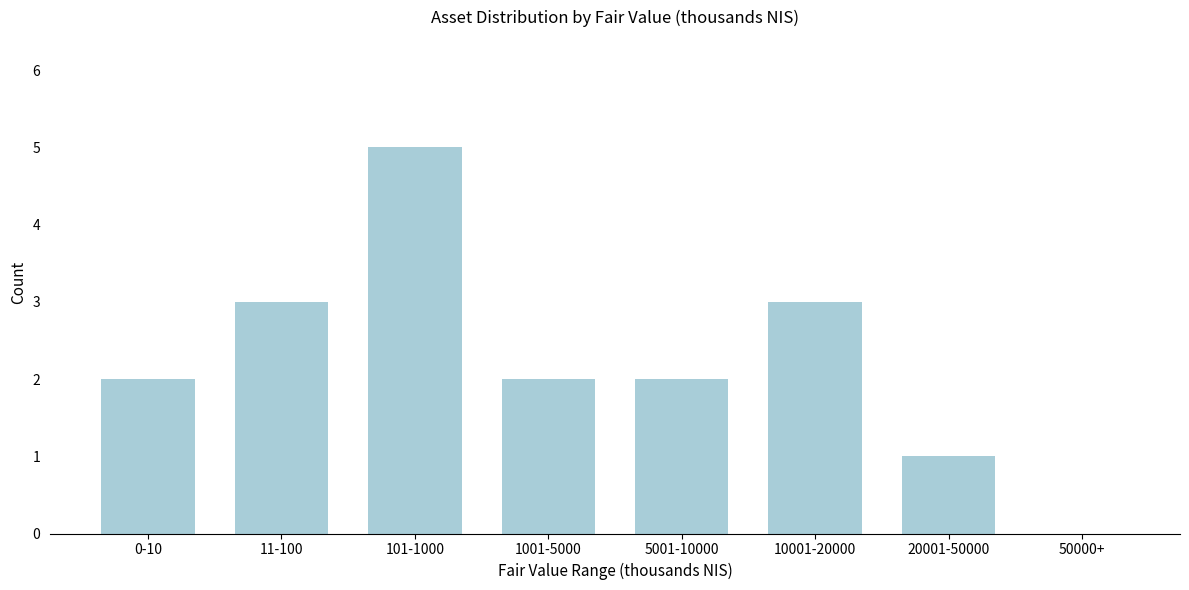

Reading left to right, transcribe all the data shown in this chart.

0-10=2	11-100=3	101-1000=5	1001-5000=2	5001-10000=2	10001-20000=3	20001-50000=1	50000+=0